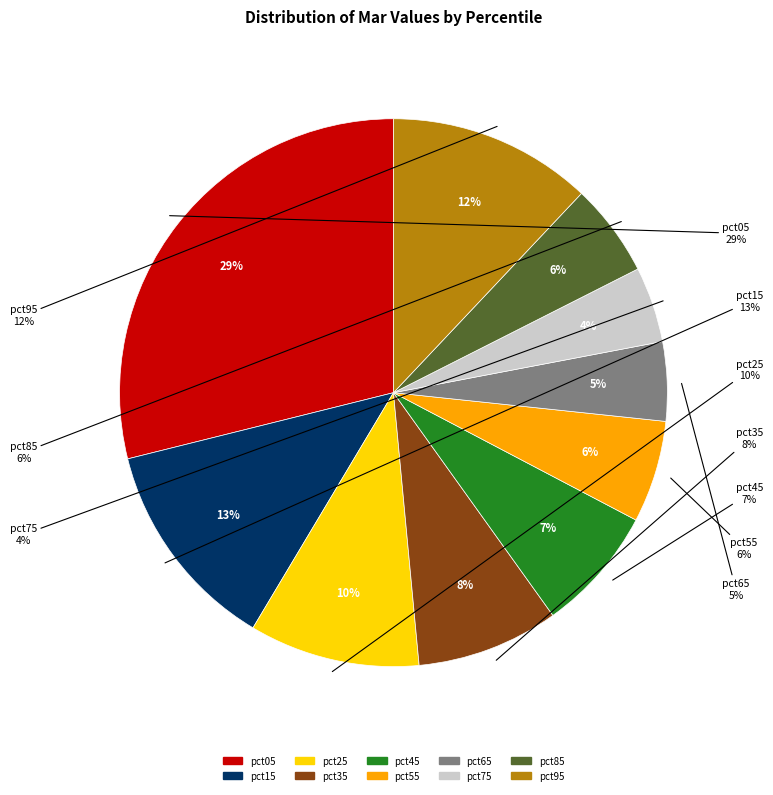

How many slices are in this pie chart?

10